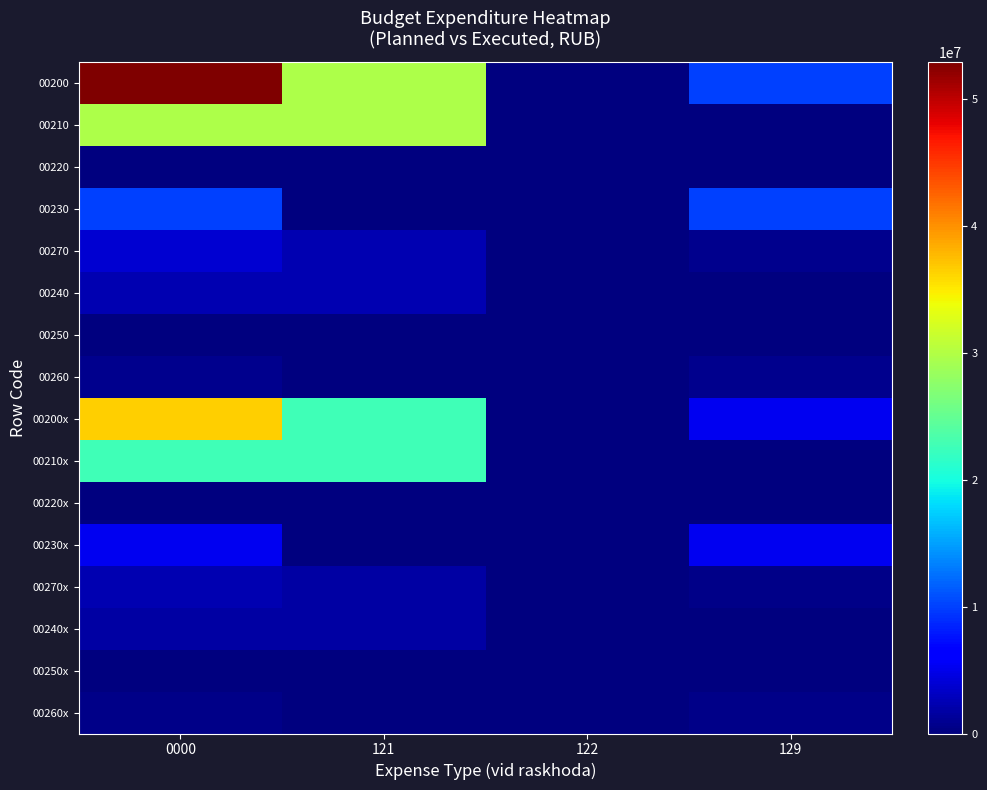

Between 0000 and 122, which is larger?

0000